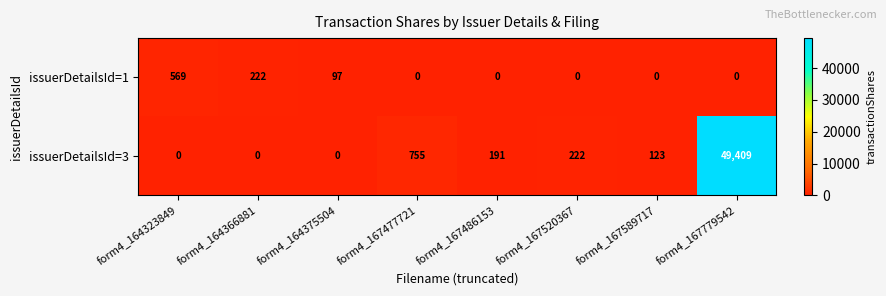

At how many categories does at least one series exceed 18664?

1